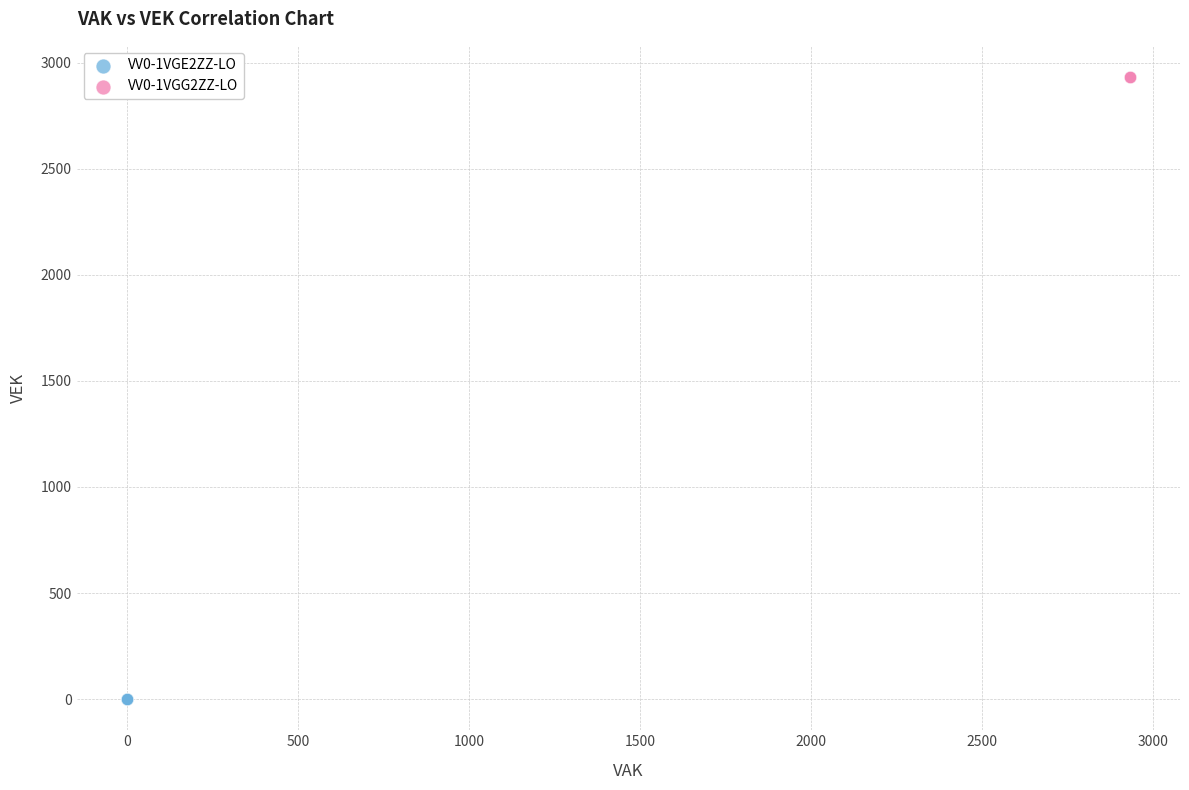

Which series reaches the minimum Y coordinate?

VV0-1VGE2ZZ-LO